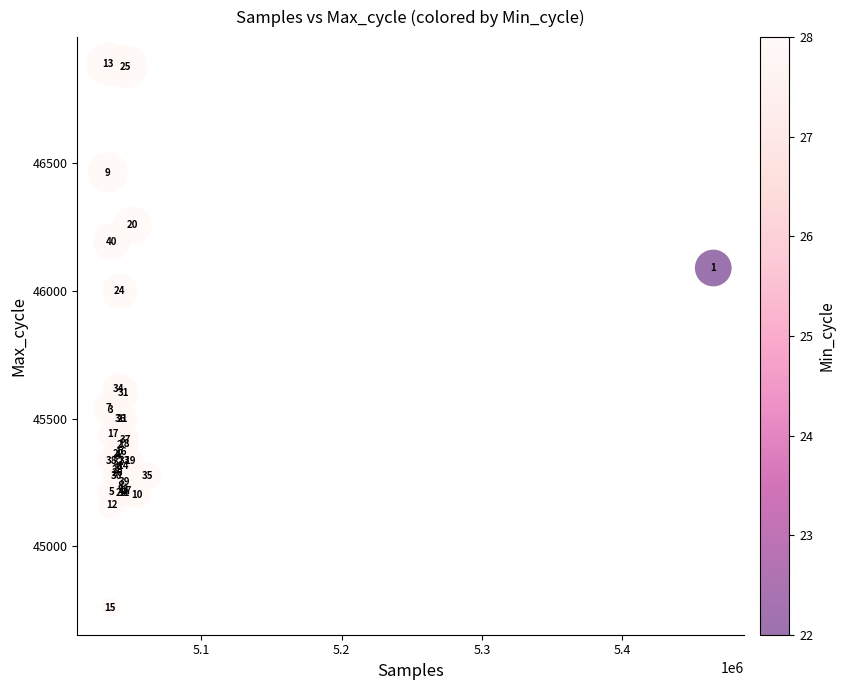

What Y value in the scatter plot is closest to 45824?

45998